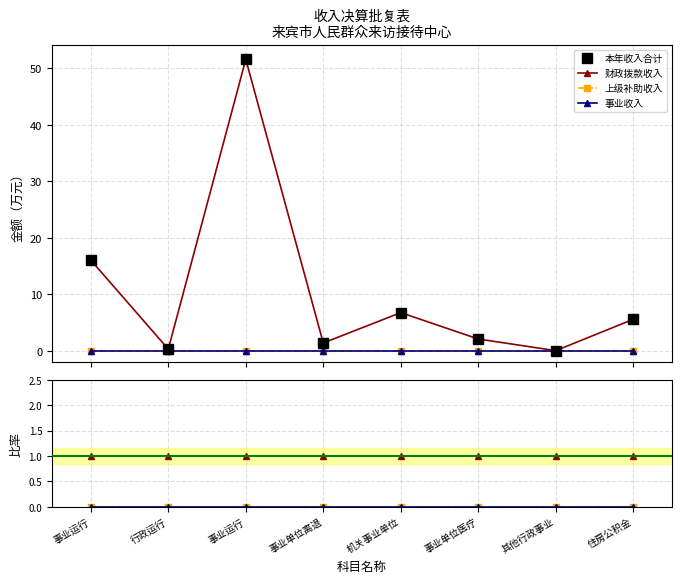

Is the value of 本年收入合计 at 机关事业单位 greater than the value of 事业收入 at 住房公积金?

Yes